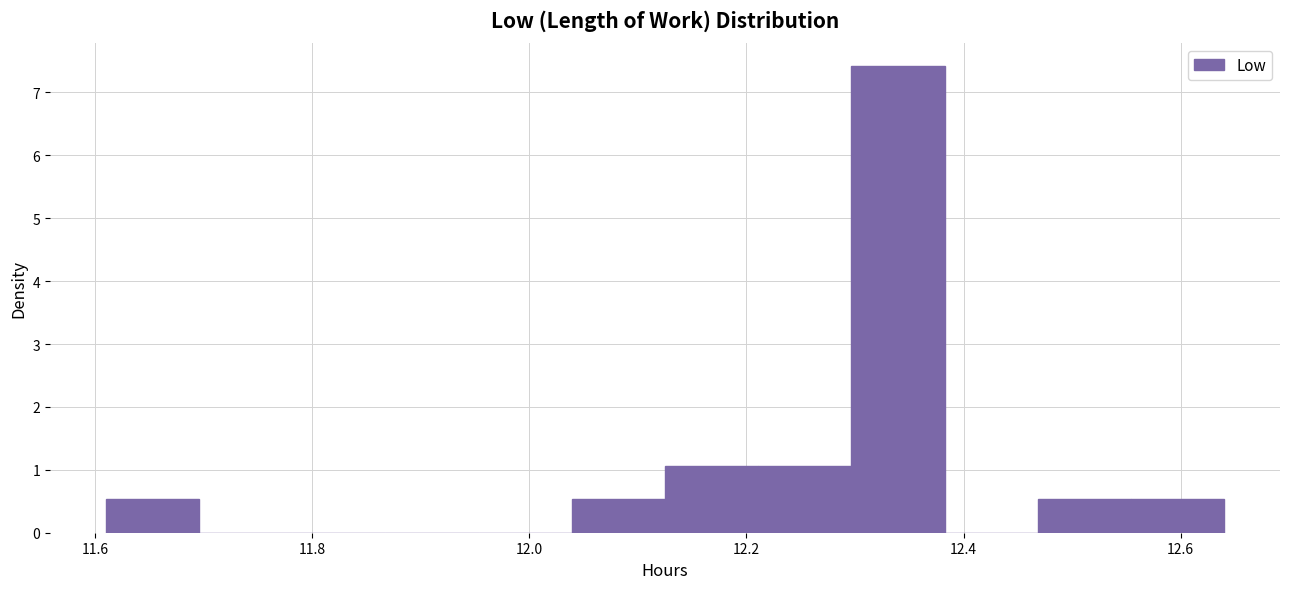

Reading left to right, transcribe this chart: for each bar, give the range it covers on the x-axis and its height. Neither the bar edges nor the heights are printed on the chart, so give them approximately, as read against the axes.

11.62 to 11.70: 0.5
11.70 to 11.78: 0
11.78 to 11.86: 0
11.86 to 11.96: 0
11.96 to 12.04: 0
12.04 to 12.12: 0.5
12.12 to 12.22: 1.1
12.22 to 12.30: 1.1
12.30 to 12.38: 7.4
12.38 to 12.46: 0
12.46 to 12.56: 0.5
12.56 to 12.64: 0.5